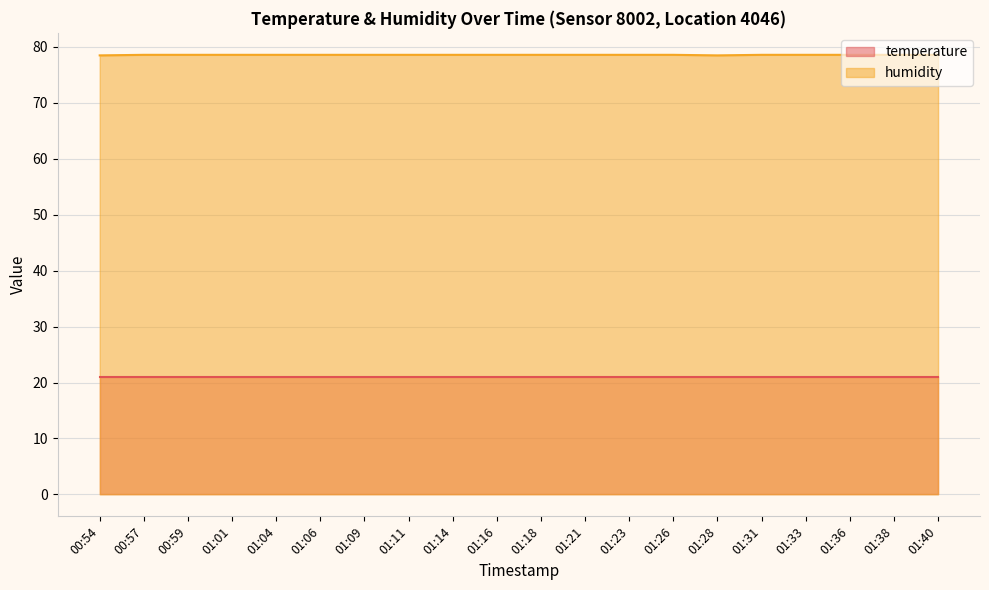

At which category does the data reach its first local valley?

01:28